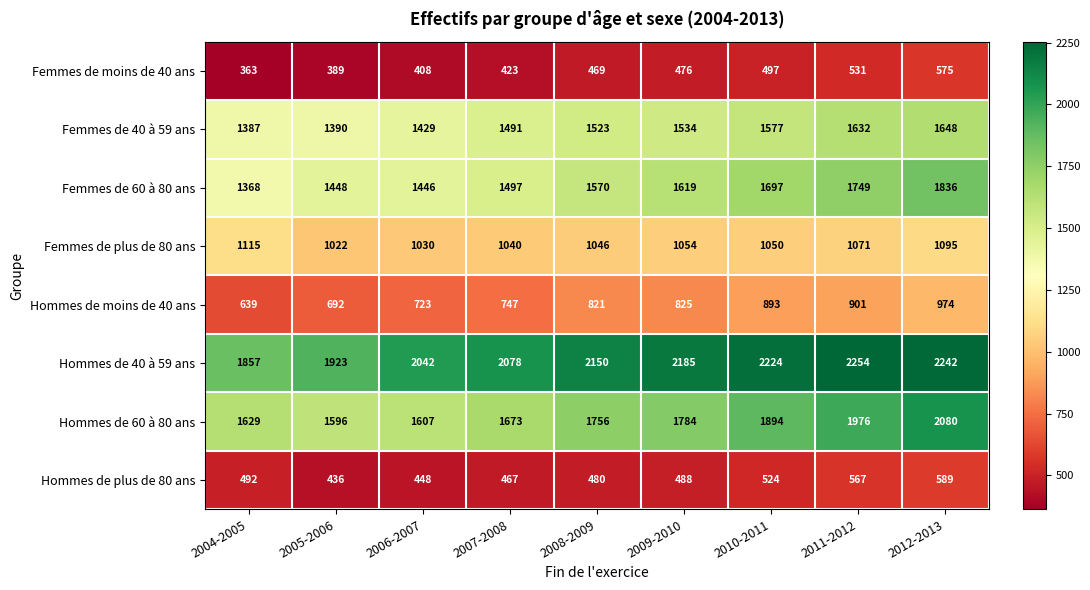

The Femmes de moins de 40 ans series shows 668 at 2009-2010. True or false?

False